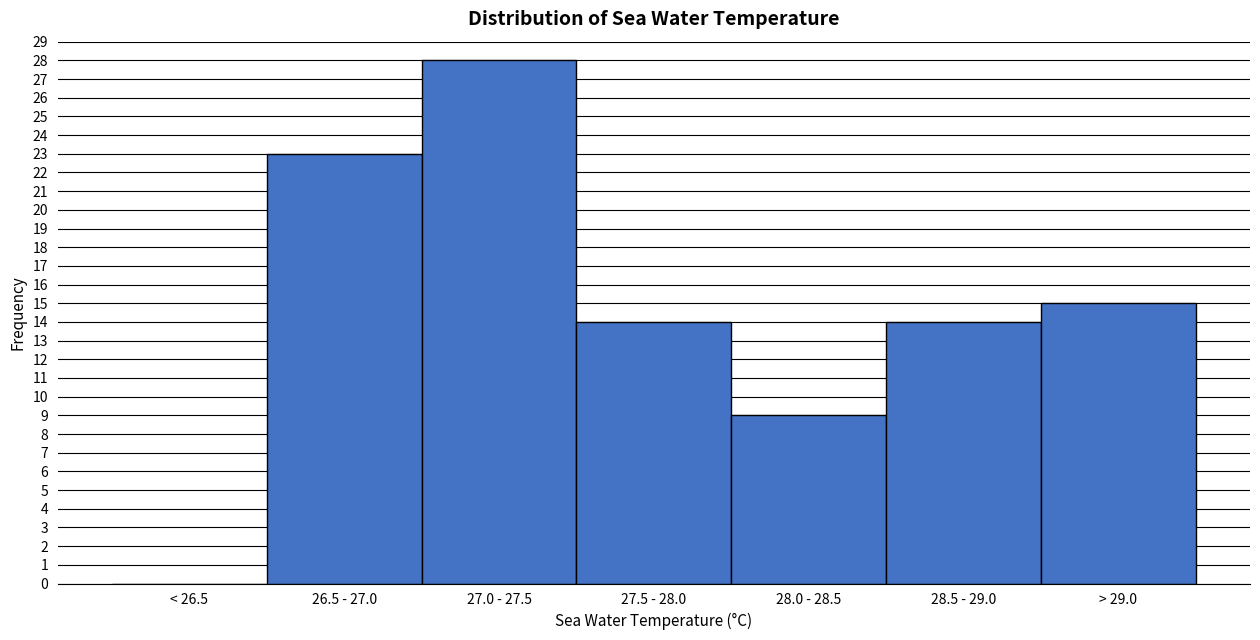

Reading left to right, list all the values displayed in this chart.

< 26.5=0	26.5 - 27.0=23	27.0 - 27.5=28	27.5 - 28.0=14	28.0 - 28.5=9	28.5 - 29.0=14	> 29.0=15